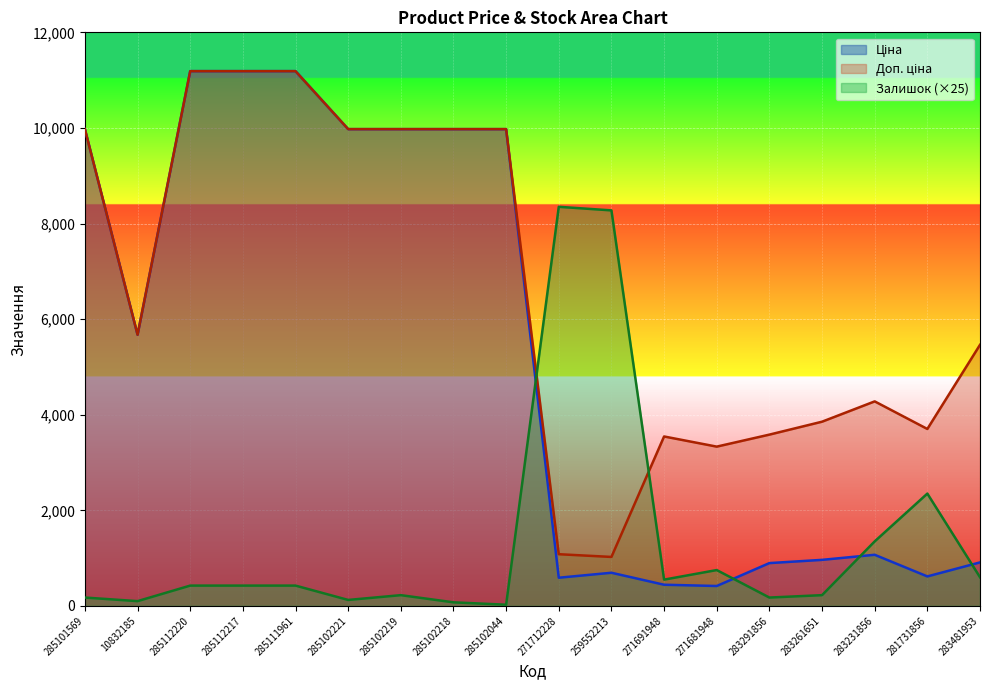

What is the average value of the Доп. ціна series?

6609.9